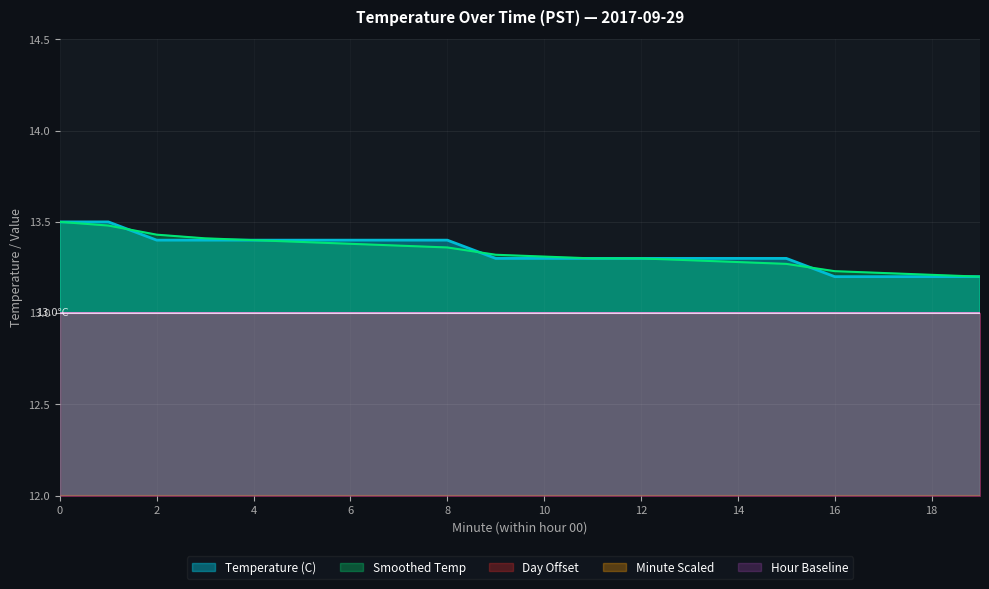

The Temperature (C) series shows 22.3 at 9. True or false?

False